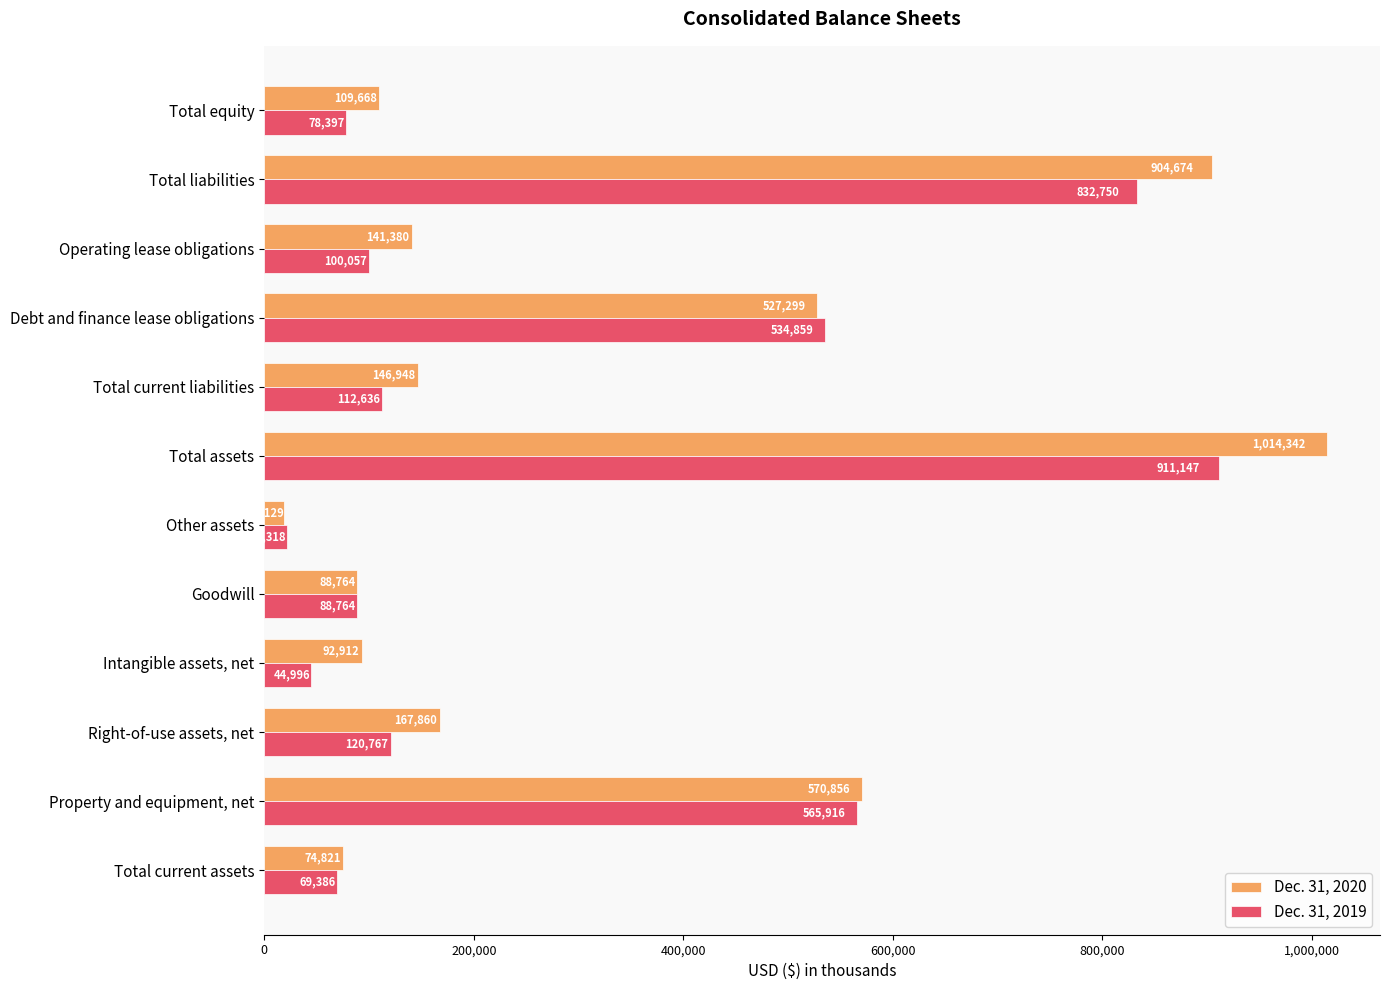

At how many categories does at least one series exceed 328624?

4